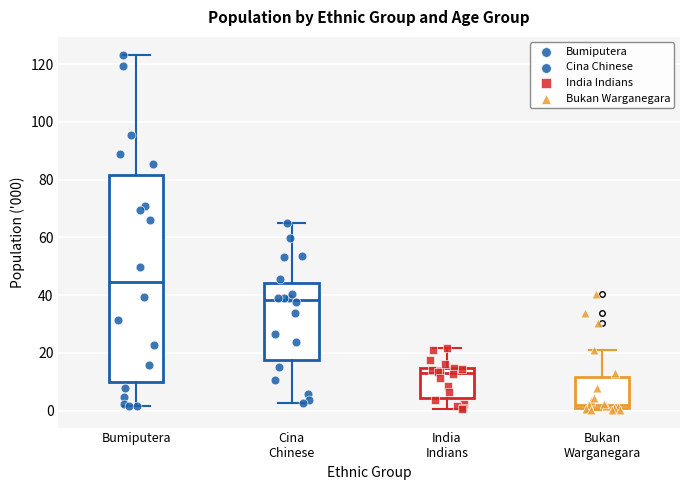

Which box is the tallest, from its lower edge to its upper edge?

Bumiputera